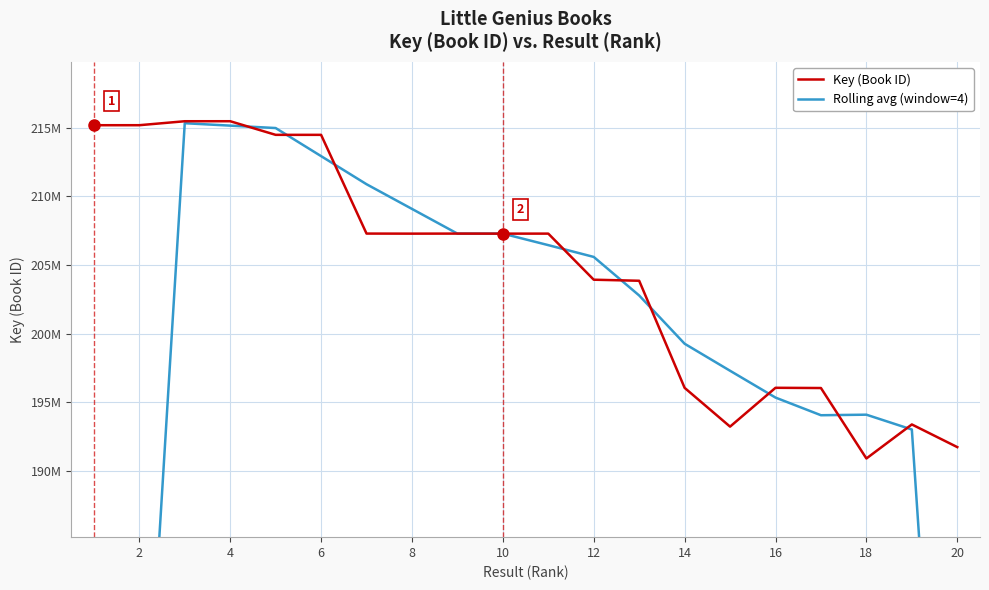

What are all the series names shown in the legend?

Key (Book ID), Rolling avg (window=4)